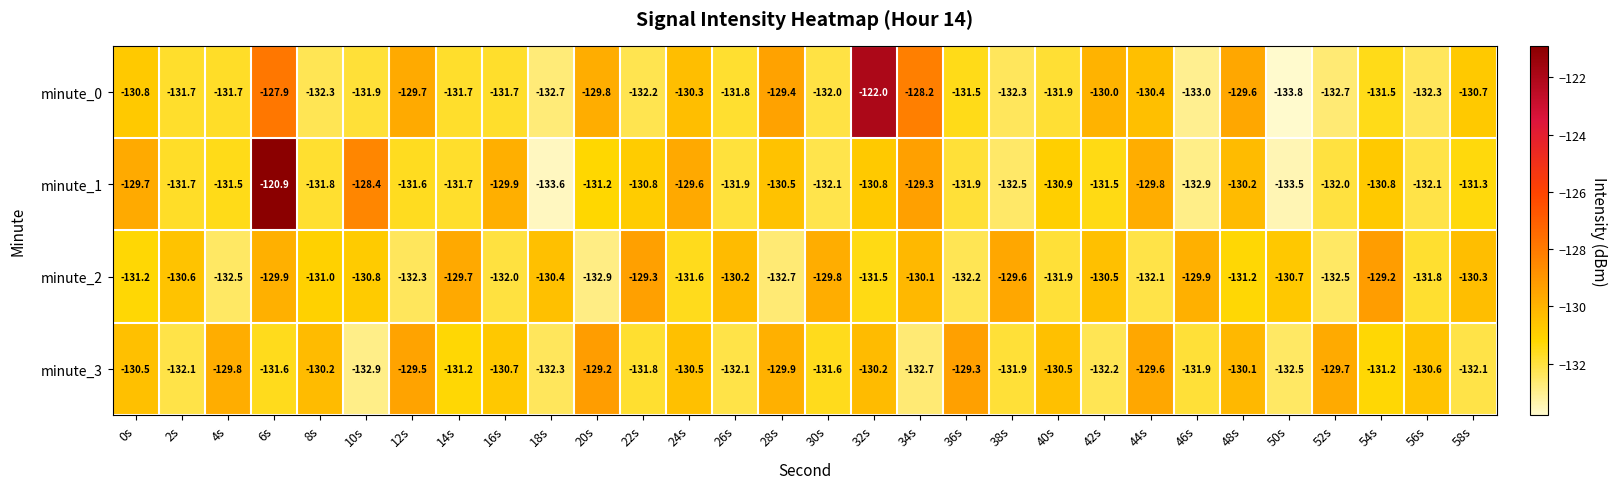

Where is minute_1 nearest to the value -127?

10s